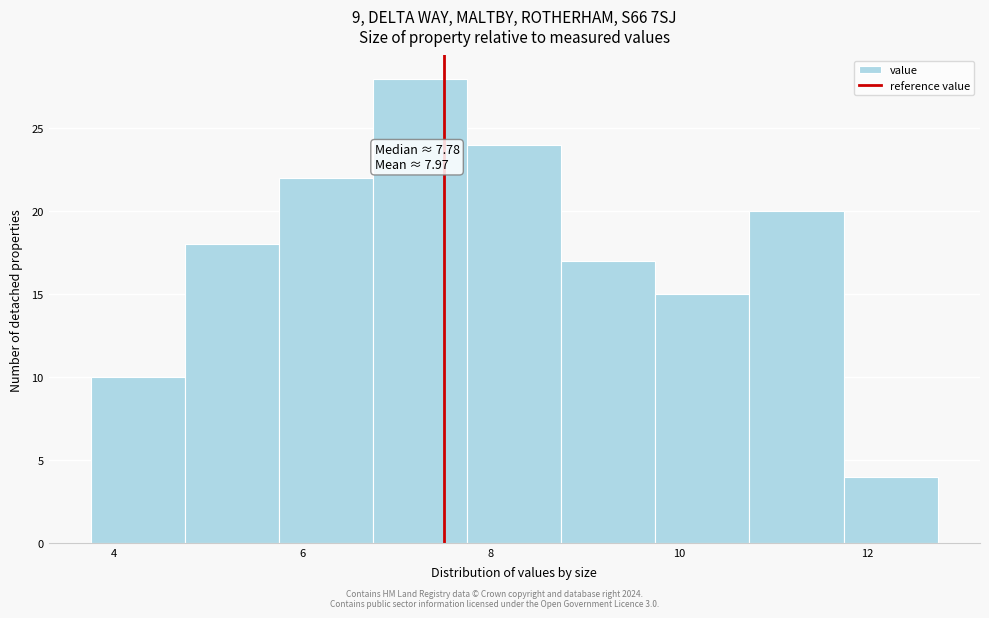

Which range on the x-axis has the tallest bar?

6.75 to 7.75